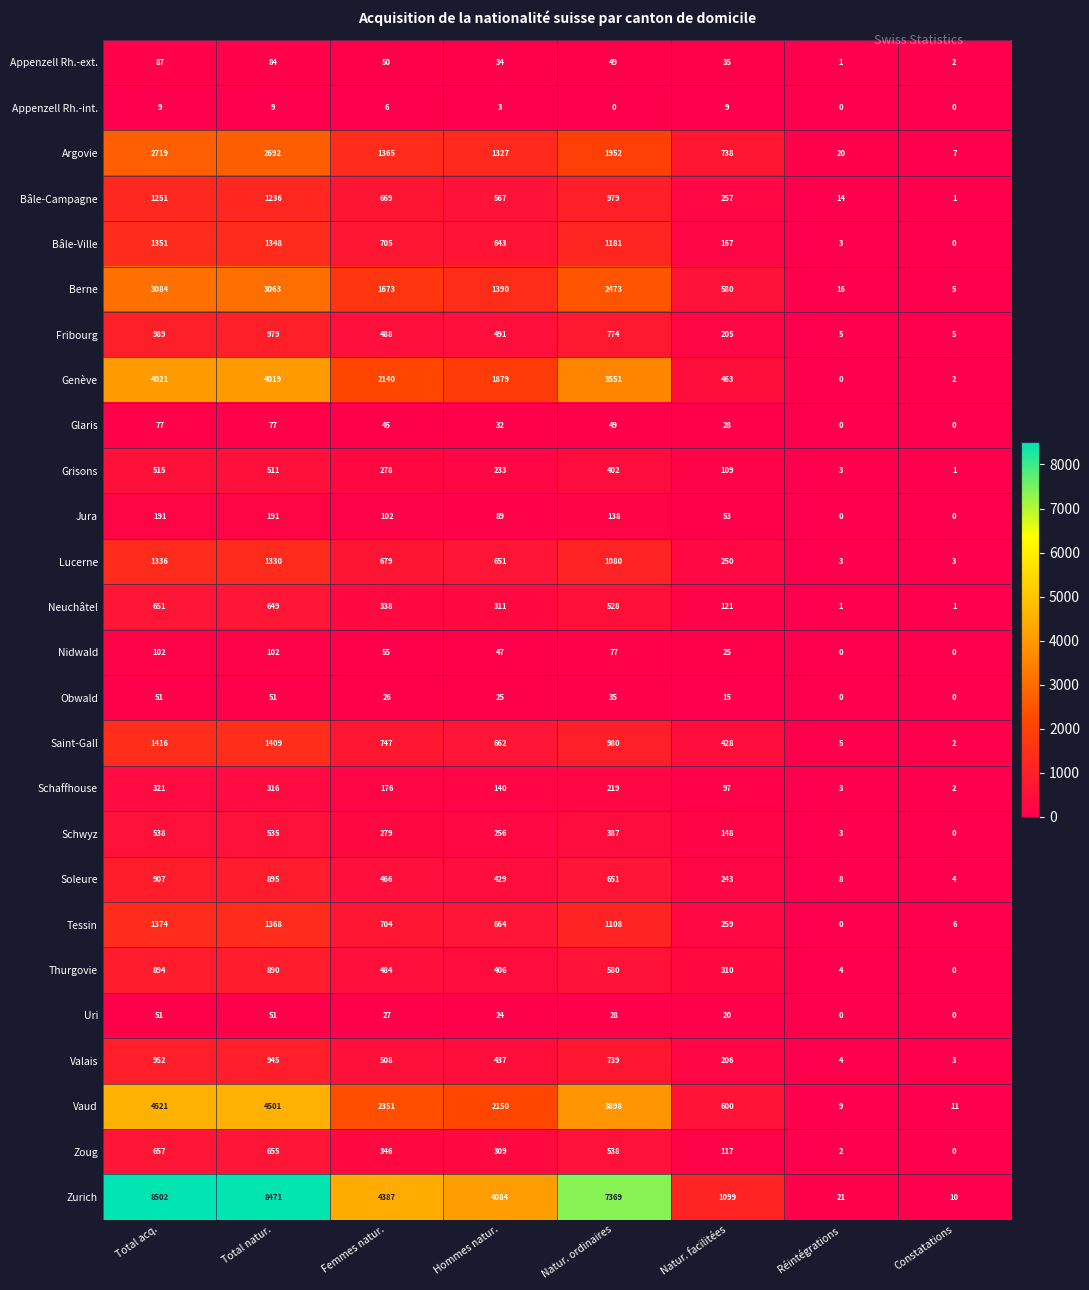

Rank the categories by Genève value from lowest to highest.

Réintégrations, Constatations, Natur. facilitées, Hommes natur., Femmes natur., Natur. ordinaires, Total natur., Total acq.